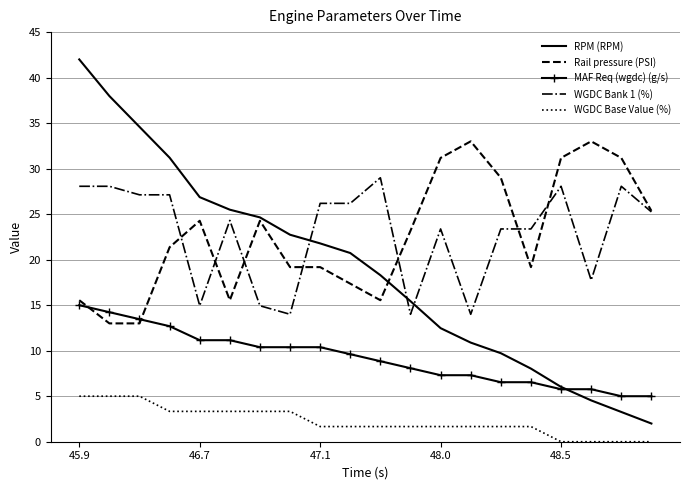

Count the number of data series in this chart.

5